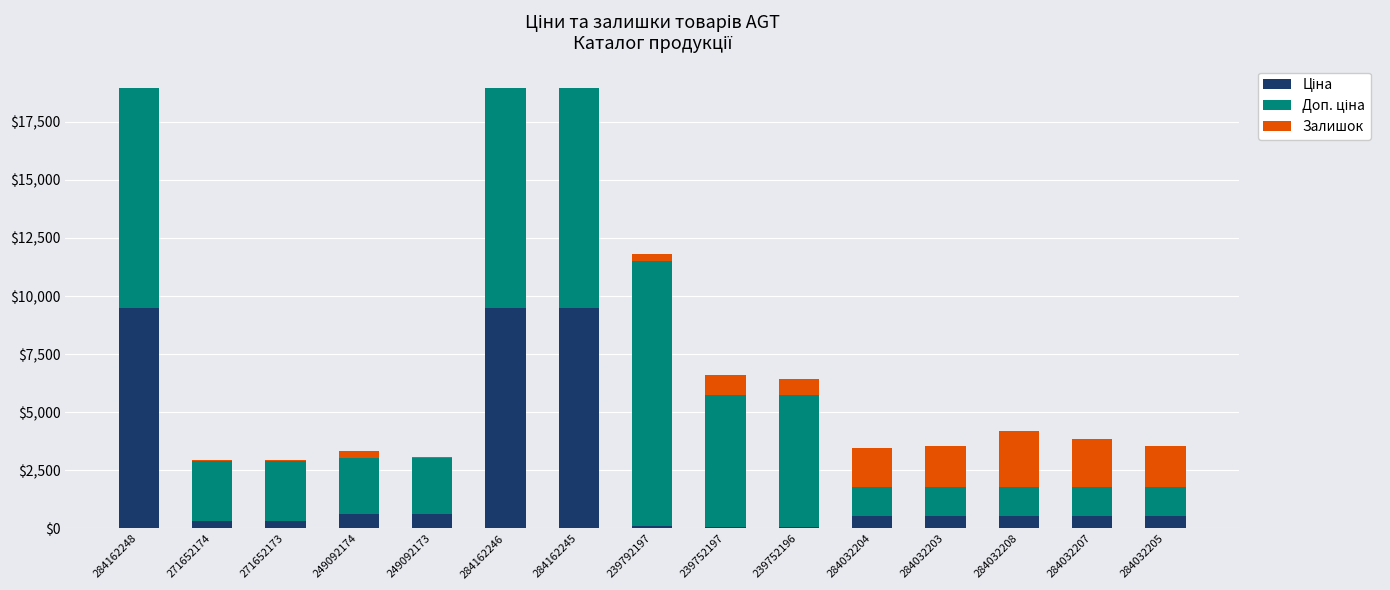

Are the bars horizontal?

No